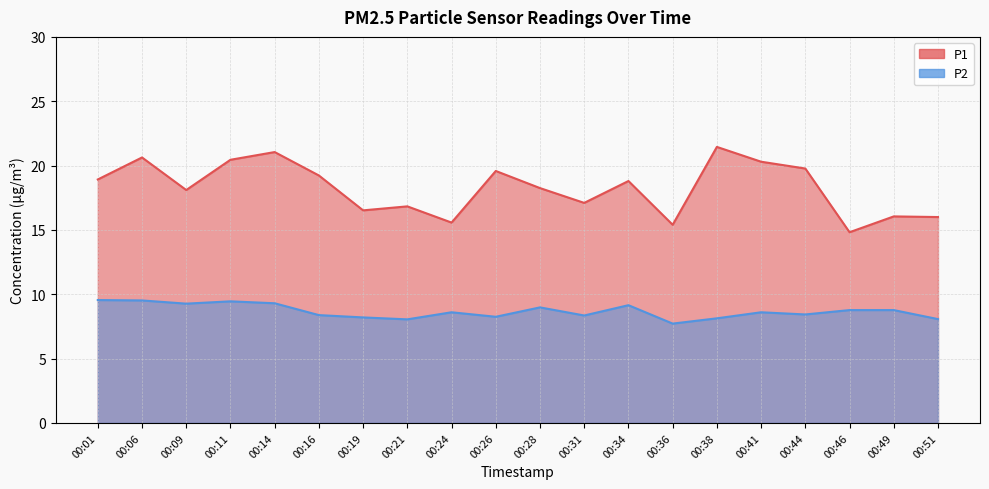

What is the maximum value shown in the chart?

21.4